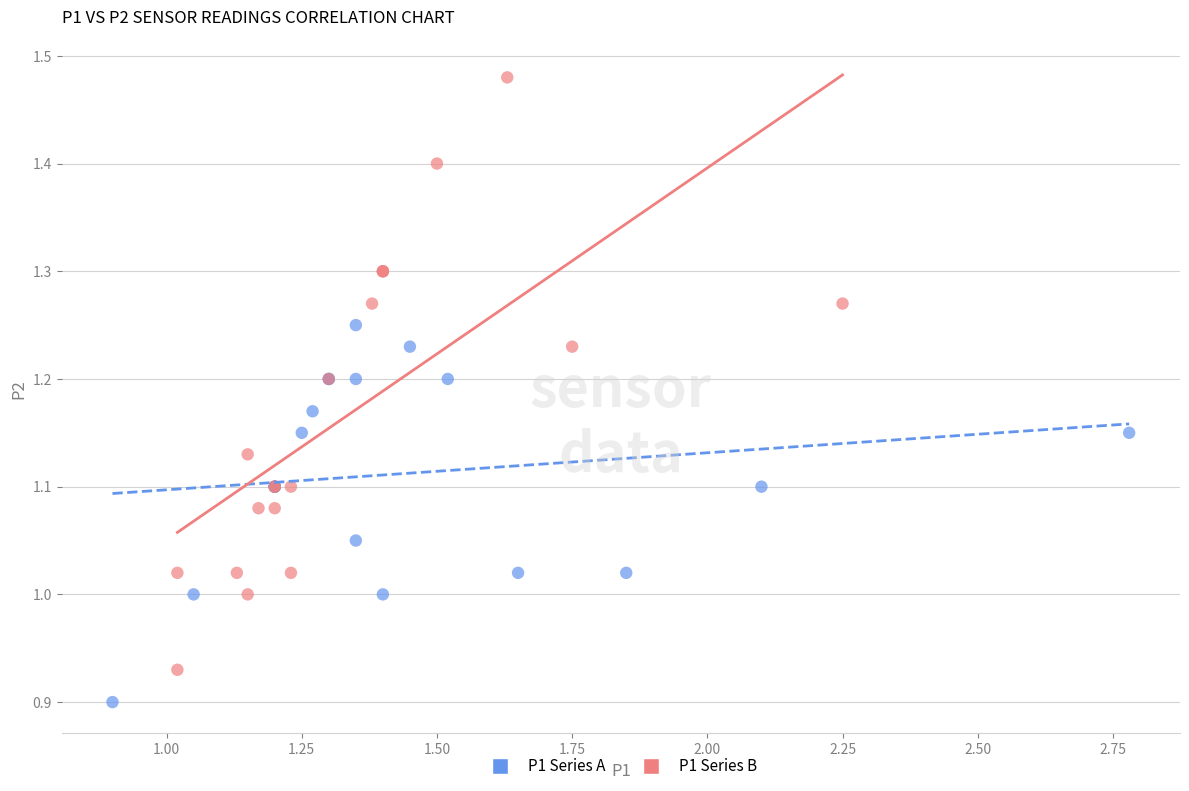

What are all the series names shown in the legend?

P1 Series A, P1 Series B